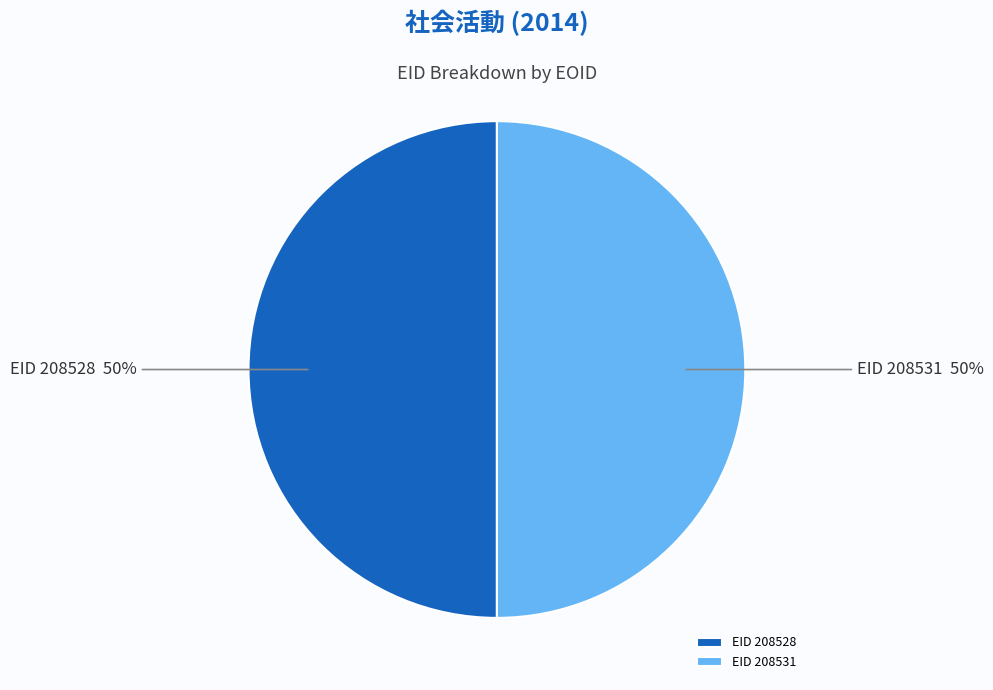

How many slices are in this pie chart?

2